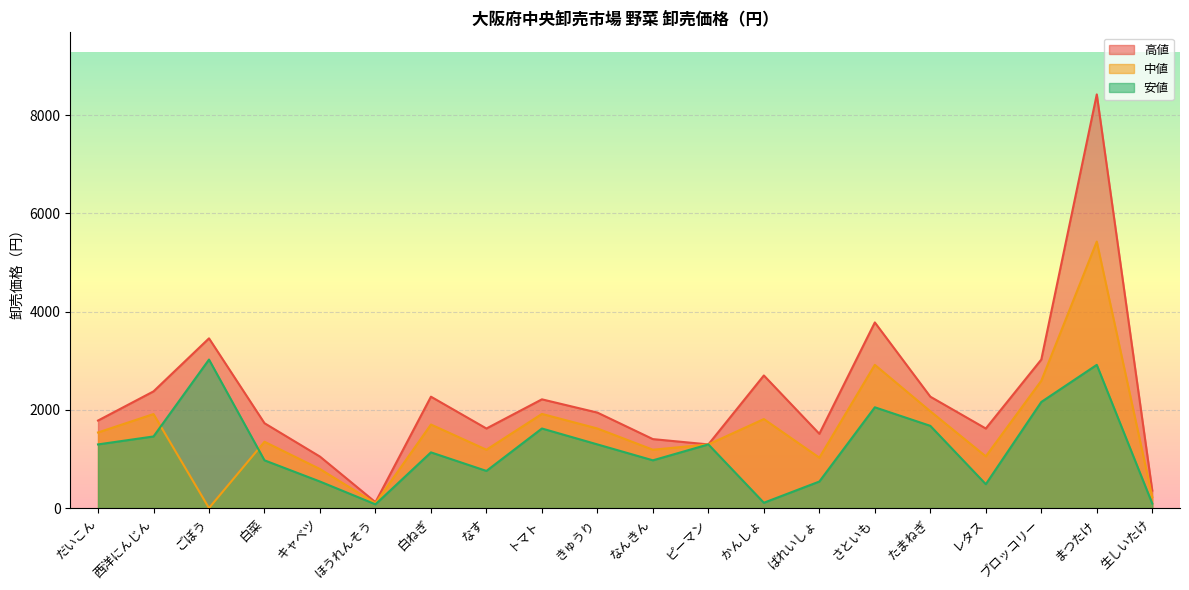

Rank the series at 白ねぎ from highest to lowest value.

高値, 中値, 安値